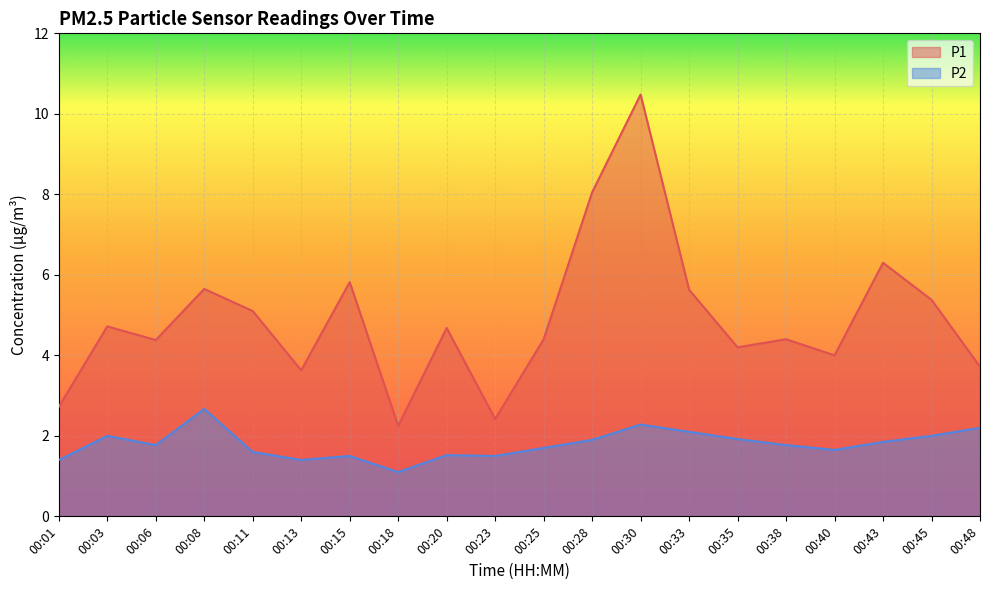

At which label is P2 closest to 1?

00:18